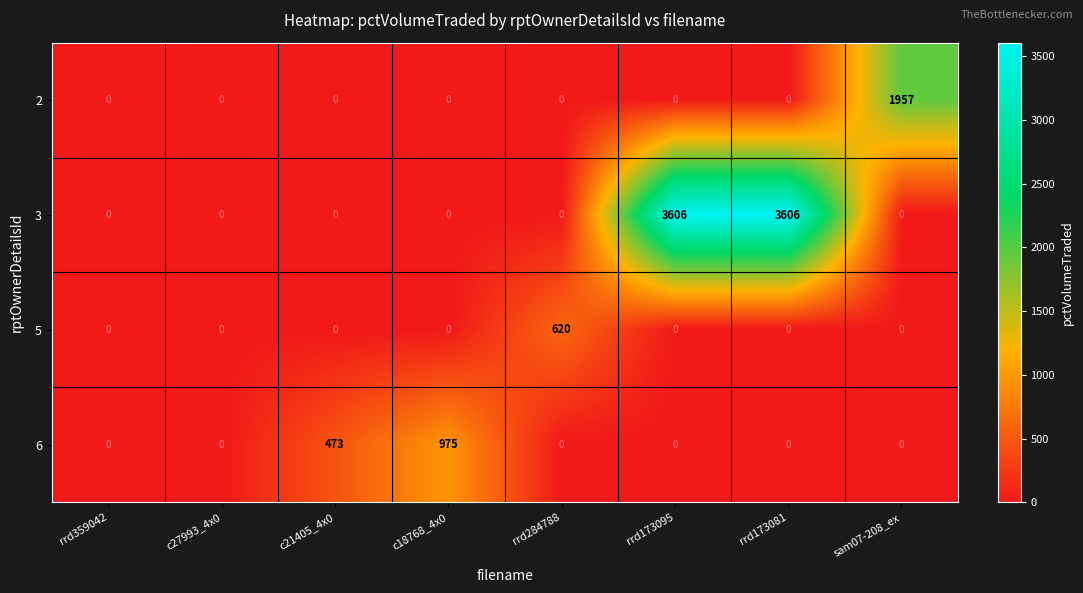

What is the average value of the 5 series?

78